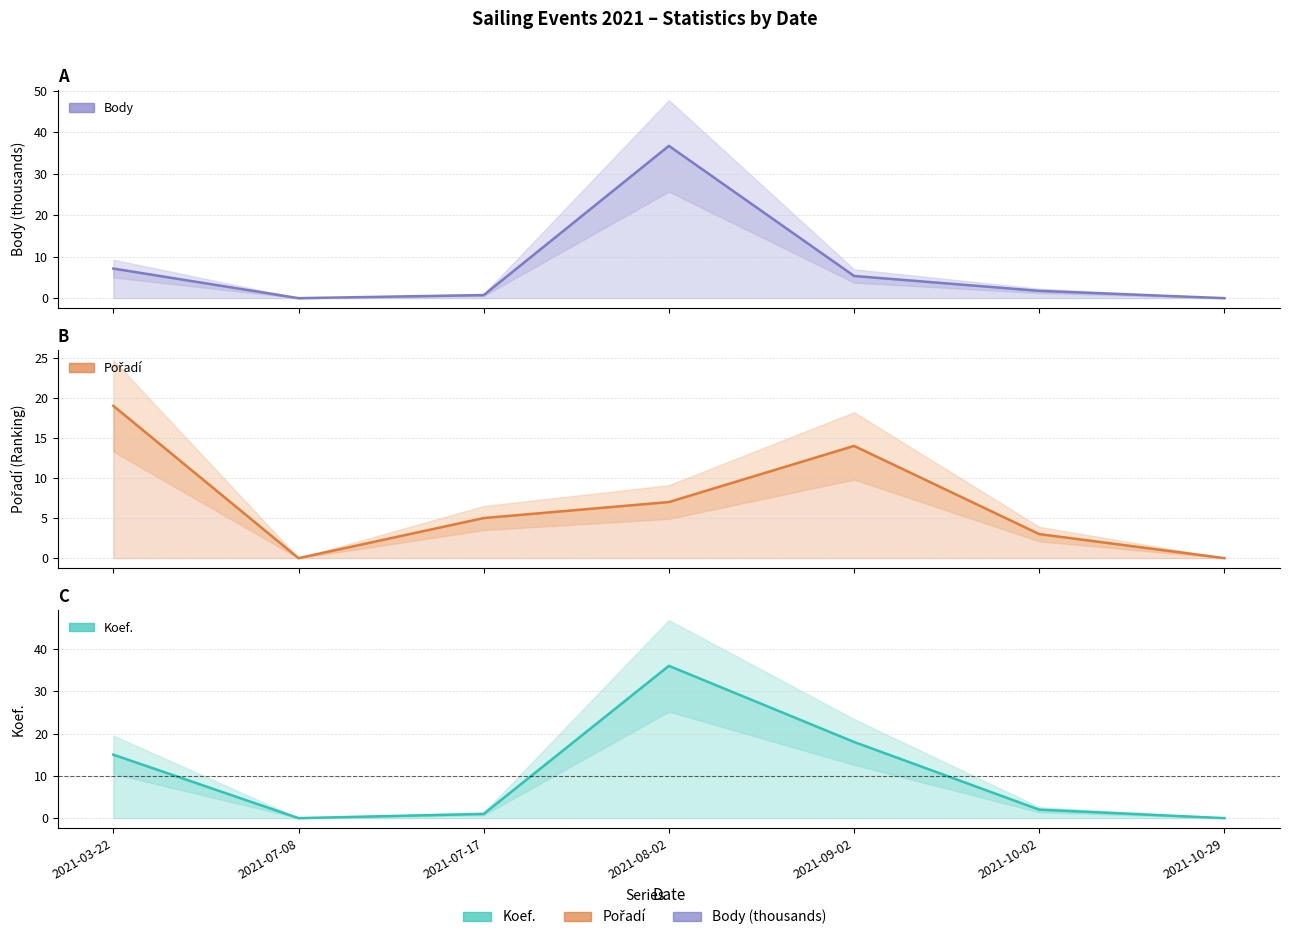

Is the value of Pořadí at 2021-07-08 greater than the value of Koef. at 2021-08-02?

No